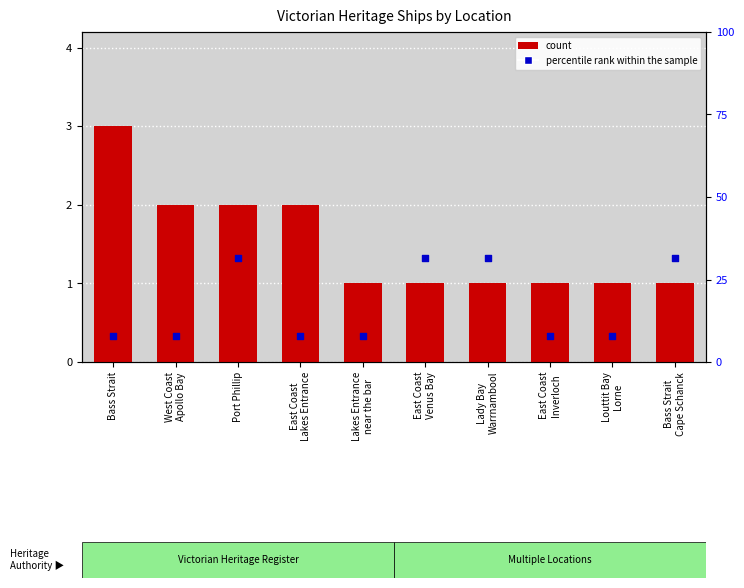

Which series contains the highest Y value?

count